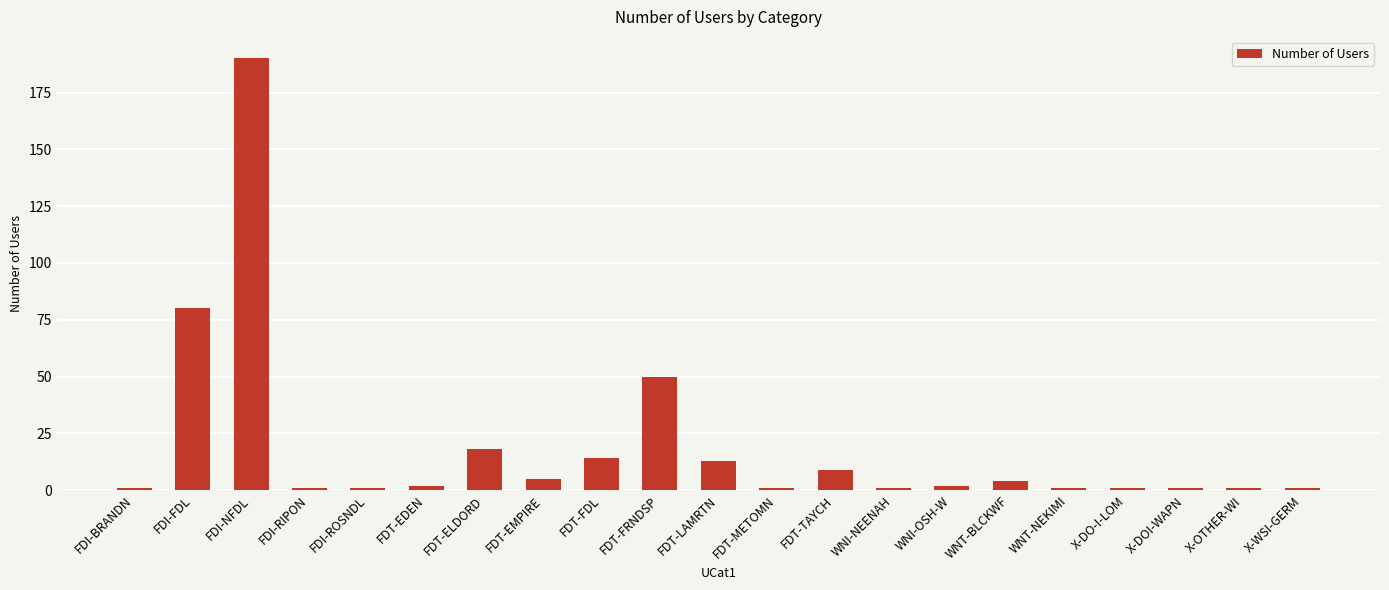

Reading left to right, extract all data points from this chart.

FDI-BRANDN=1	FDI-FDL=80	FDI-NFDL=190	FDI-RIPON=1	FDI-ROSNDL=1	FDT-EDEN=2	FDT-ELDORD=18	FDT-EMPIRE=5	FDT-FDL=14	FDT-FRNDSP=50	FDT-LAMRTN=13	FDT-METOMN=1	FDT-TAYCH=9	WNI-NEENAH=1	WNI-OSH-W=2	WNT-BLCKWF=4	WNT-NEKIMI=1	X-DO-I-LOM=1	X-DOI-WAPN=1	X-OTHER-WI=1	X-WSI-GERM=1